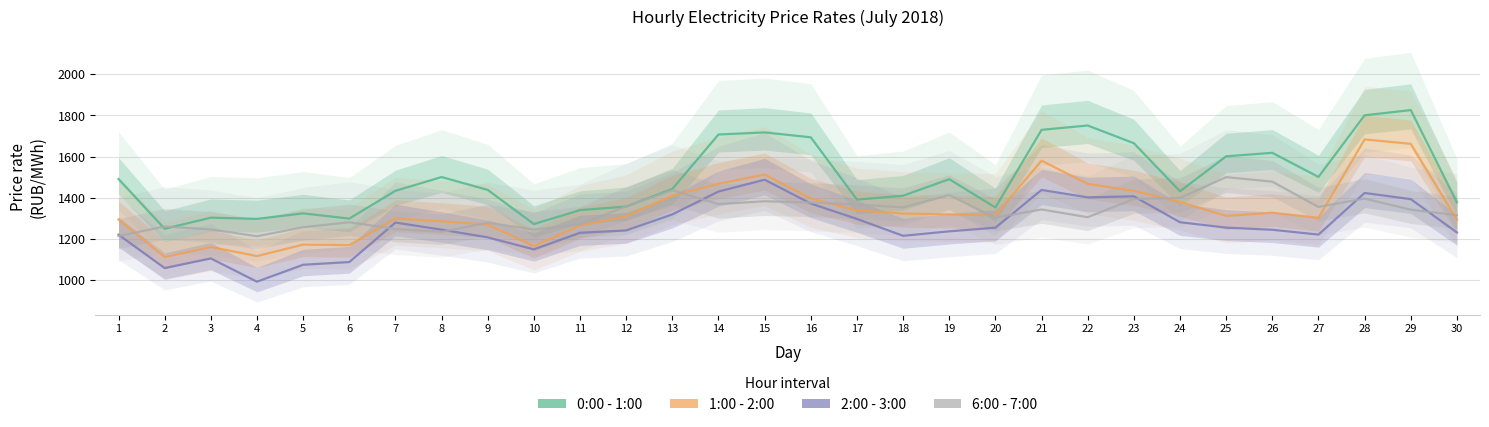

At which category does the chart reach its peak across all series?

29